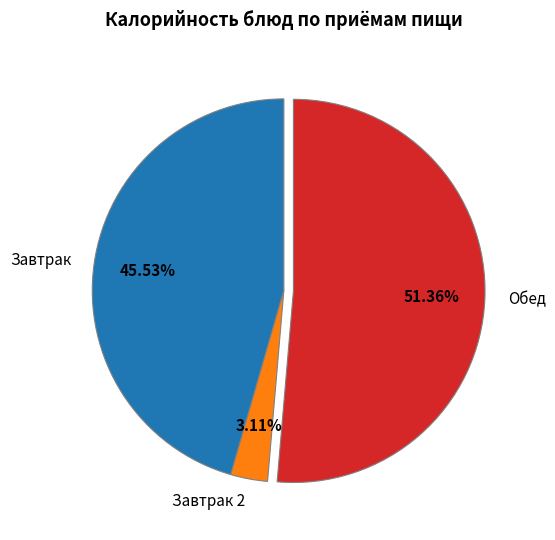

Rank the categories by value from lowest to highest.

Завтрак 2, Завтрак, Обед